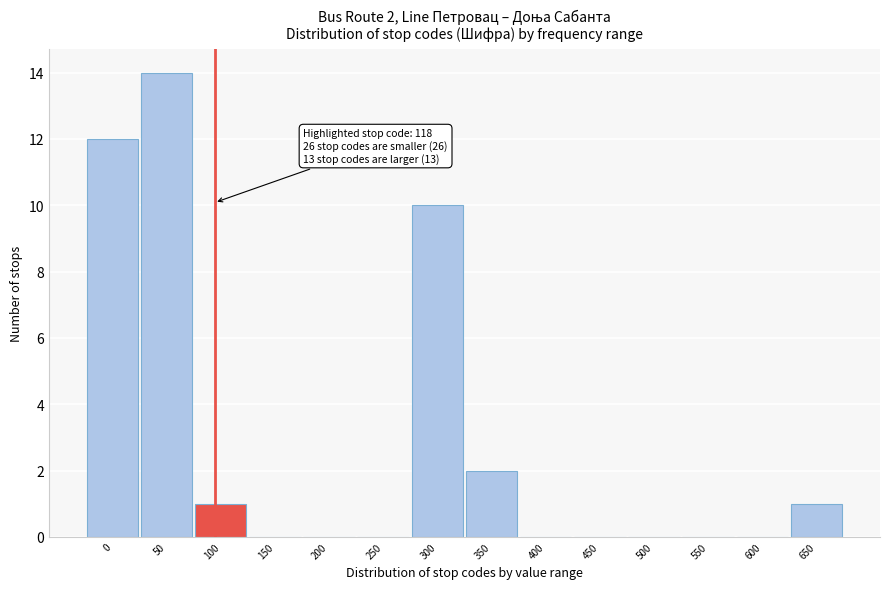

Reading left to right, extract all data points from this chart.

0=12	50=14	100=1	150=0	200=0	250=0	300=10	350=2	400=0	450=0	500=0	550=0	600=0	650=1